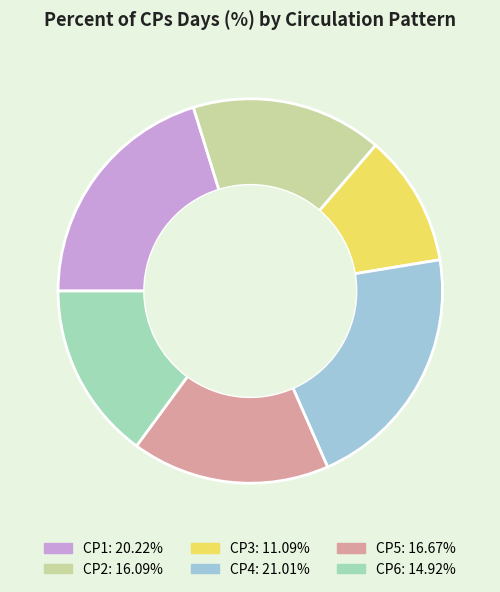

Is the sum of CP3 and CP5 greater than half?

No